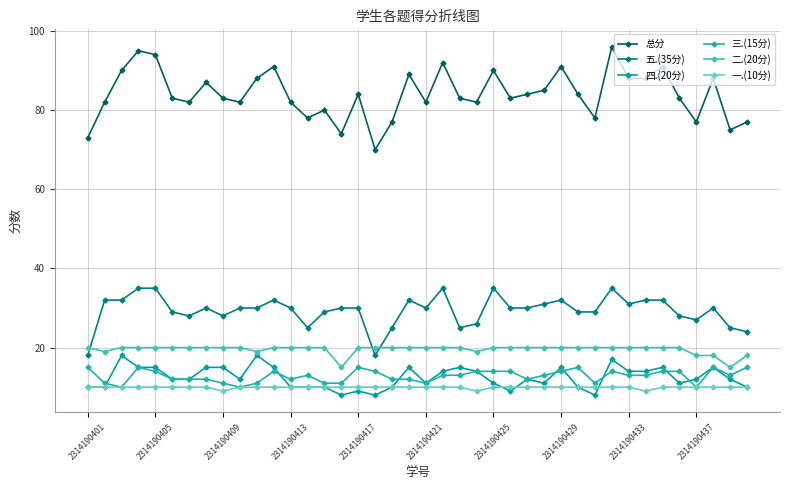

Where is 一.(10分) nearest to the value 9?

2314190409